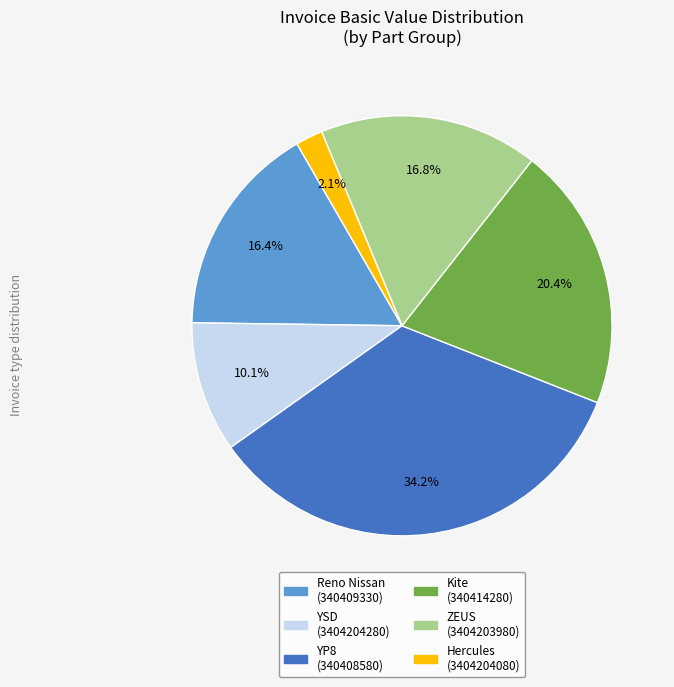

Count the number of slices in the pie.

6